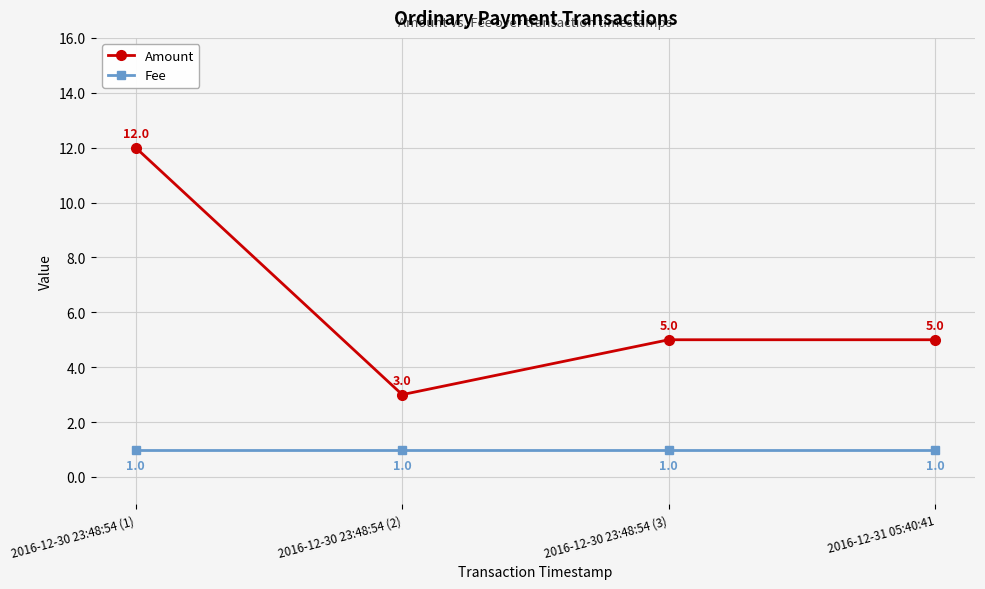

Reading left to right, transcribe all the data shown in this chart.

Amount: 2016-12-30 23:48:54 (1)=12	2016-12-30 23:48:54 (2)=3	2016-12-30 23:48:54 (3)=5	2016-12-31 05:40:41=5
Fee: 2016-12-30 23:48:54 (1)=1	2016-12-30 23:48:54 (2)=1	2016-12-30 23:48:54 (3)=1	2016-12-31 05:40:41=1